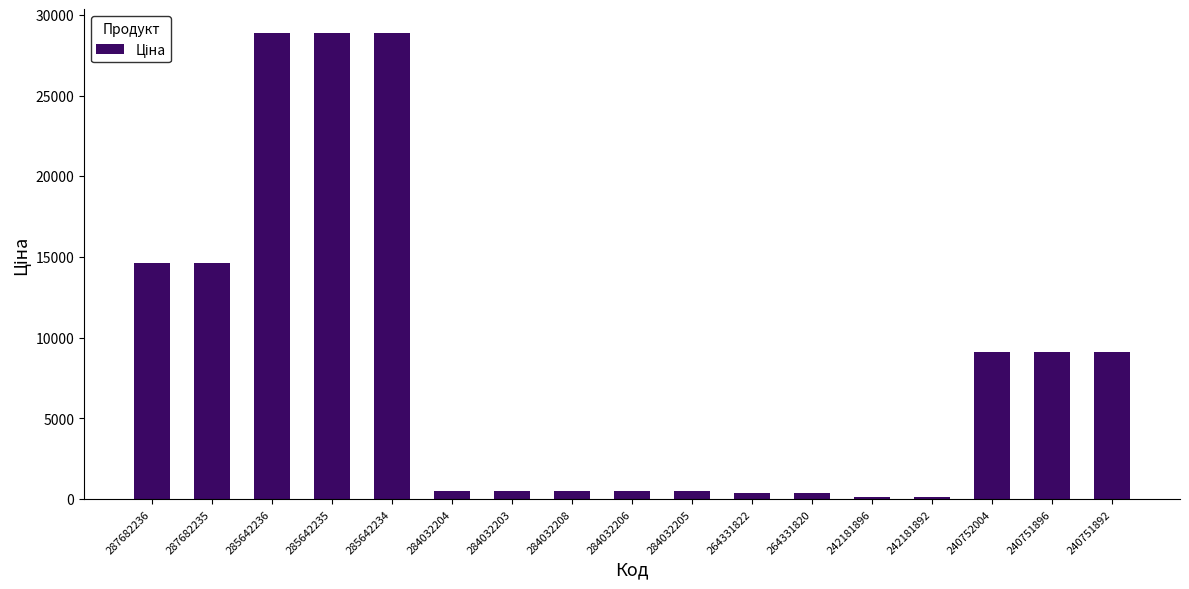

What is the ratio of the value at 240751892 to the value at 240752004?

1.0